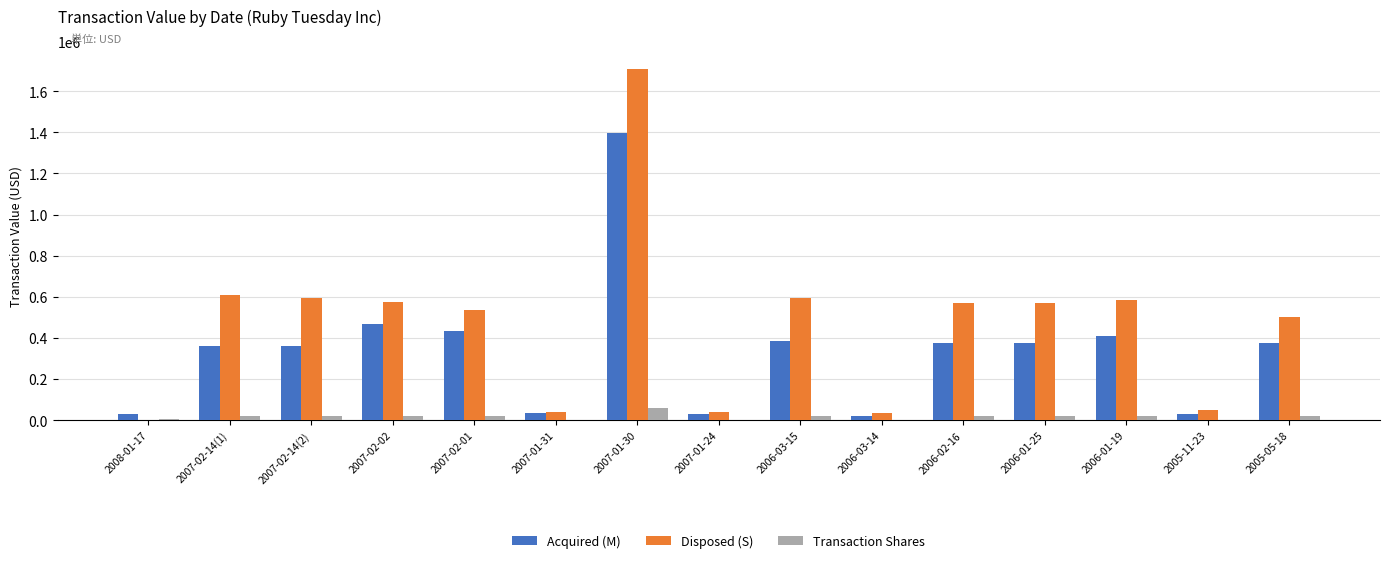

What is the sum of all Acquired (M) values?

5082279